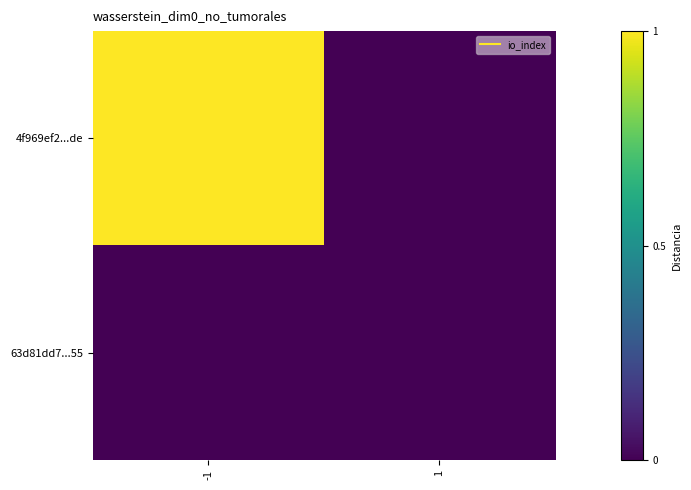

Which series has the largest total across all categories?

4f969ef2...de